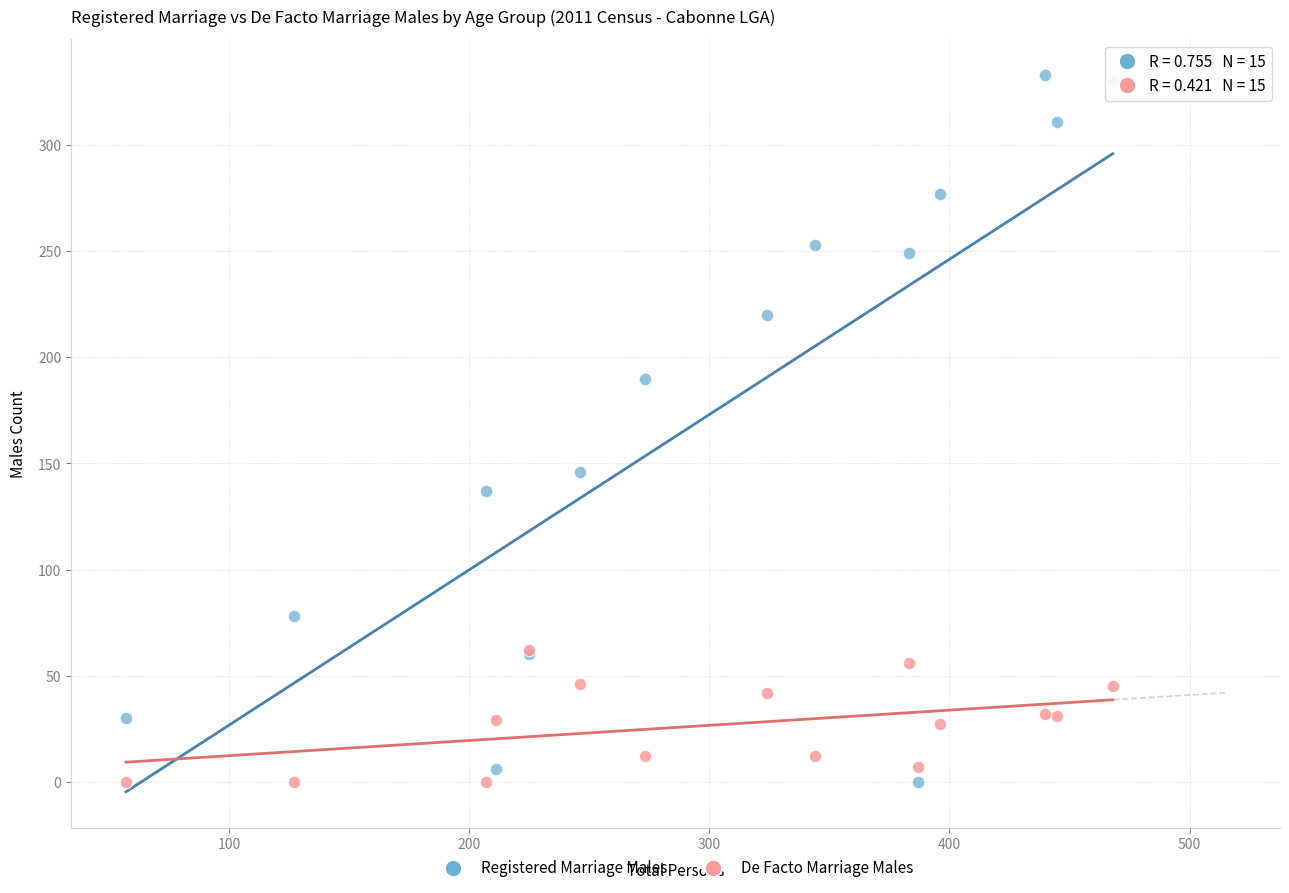

Across all series, what Y value is closest to 166?

146